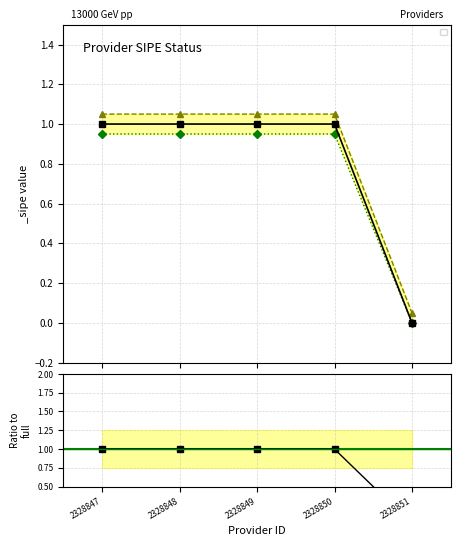

What is the difference between the second highest and minimum values?

1